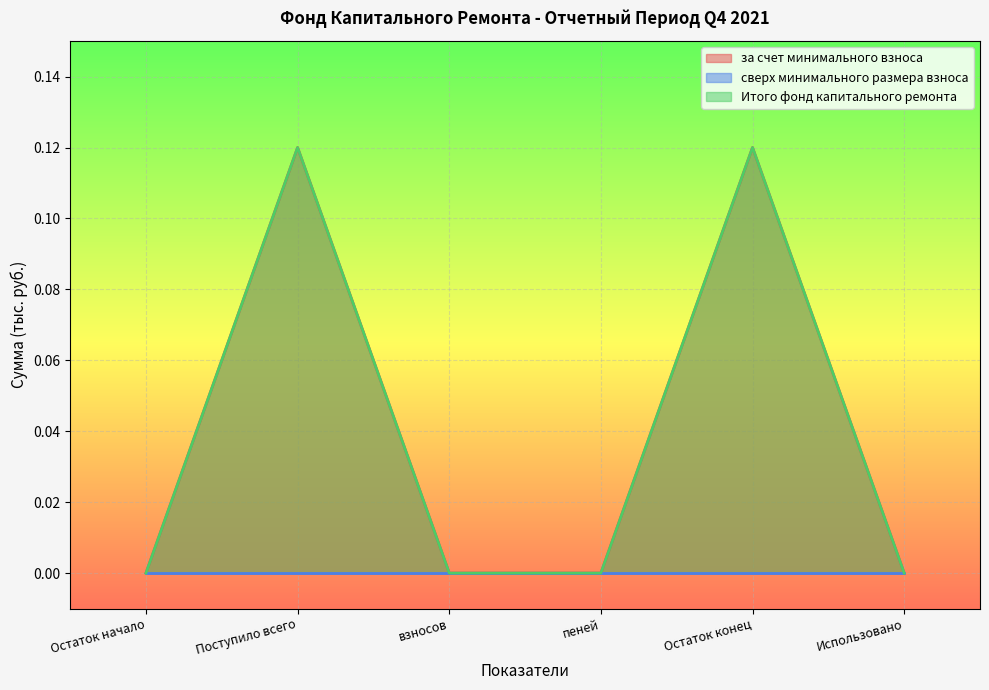

At how many categories does at least one series exceed 0?

2